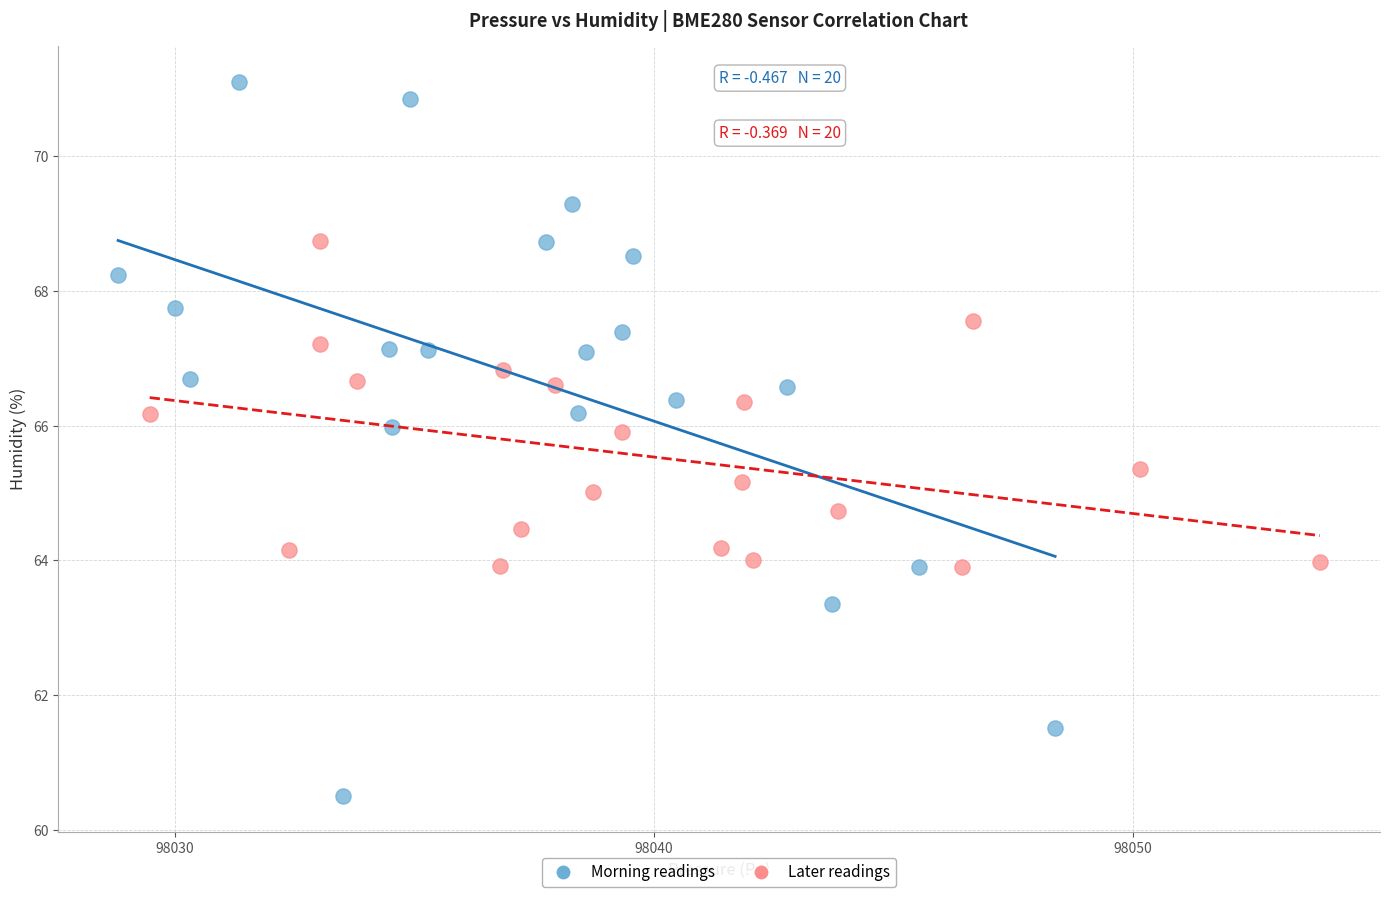

Which series reaches the minimum Y coordinate?

Morning readings